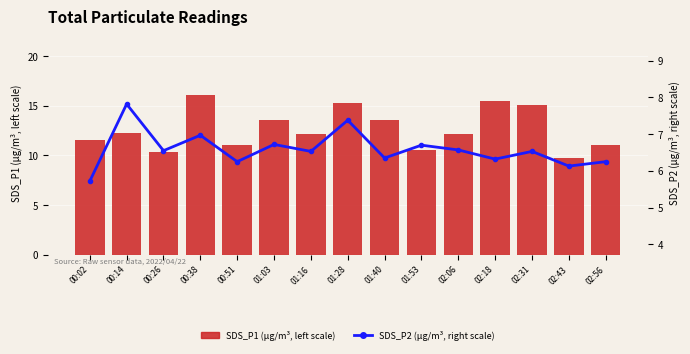

Which series has the largest total across all categories?

SDS_P1 (μg/m³, left scale)